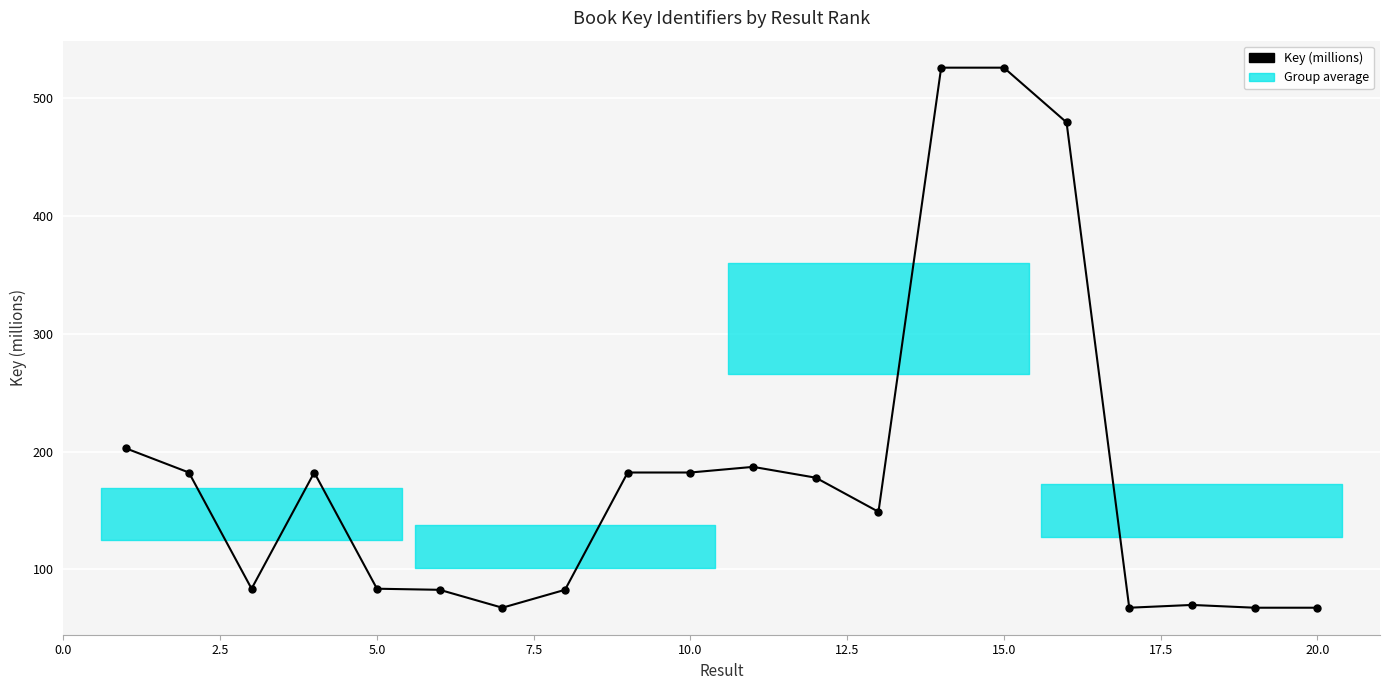

True or false: the data shows 53.1 at 12.5.

False